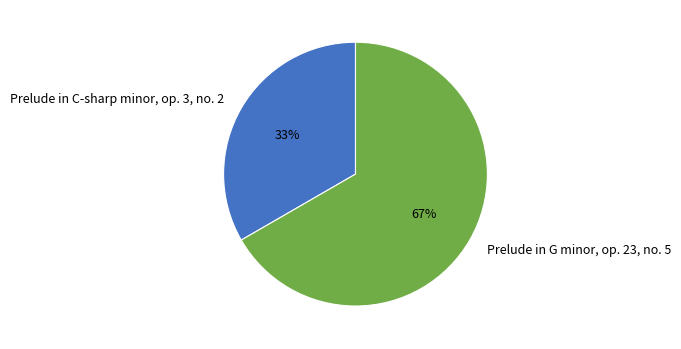

To the nearest percent, what percentage of the pie is Prelude in C-sharp minor, op. 3, no. 2?

33%